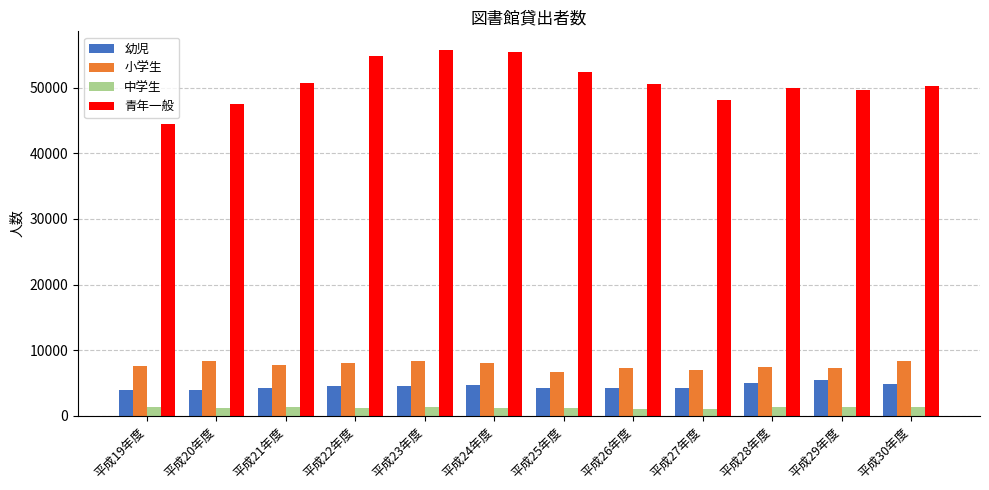

True or false: 幼児 has a value of 1543 at 平成25年度.

False